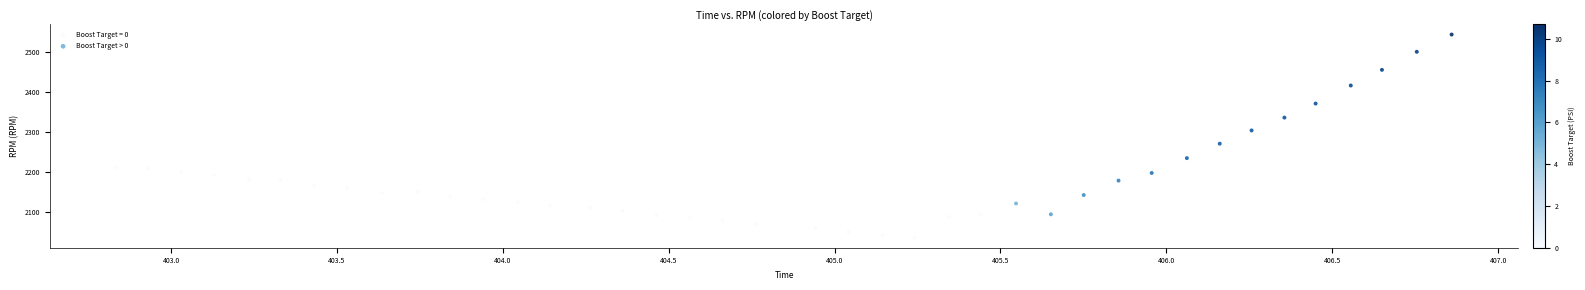

Which series has the widest spread of Y values?

Boost Target > 0